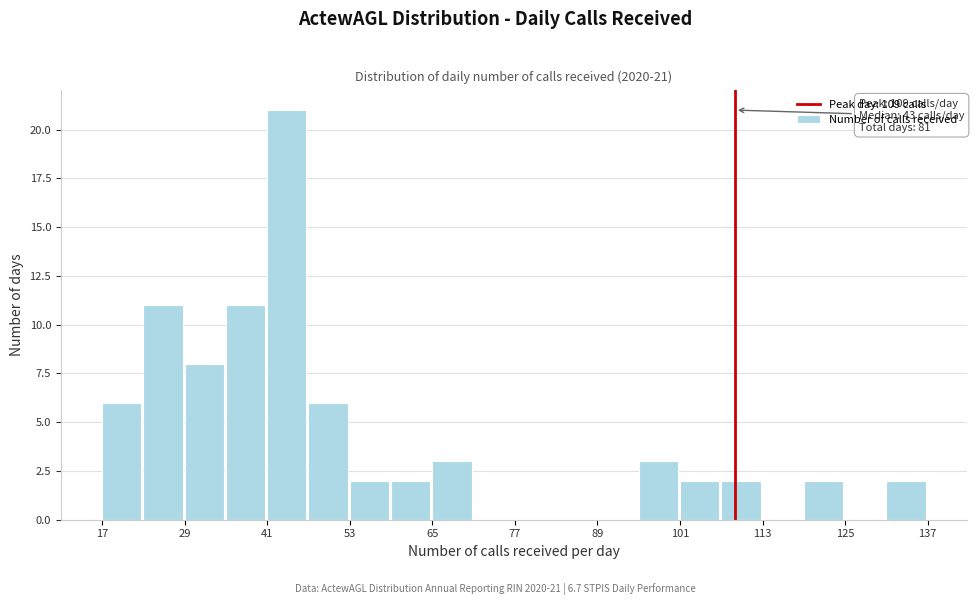

Read against the x-axis, roughly where is the centre of the tallest bar?

44